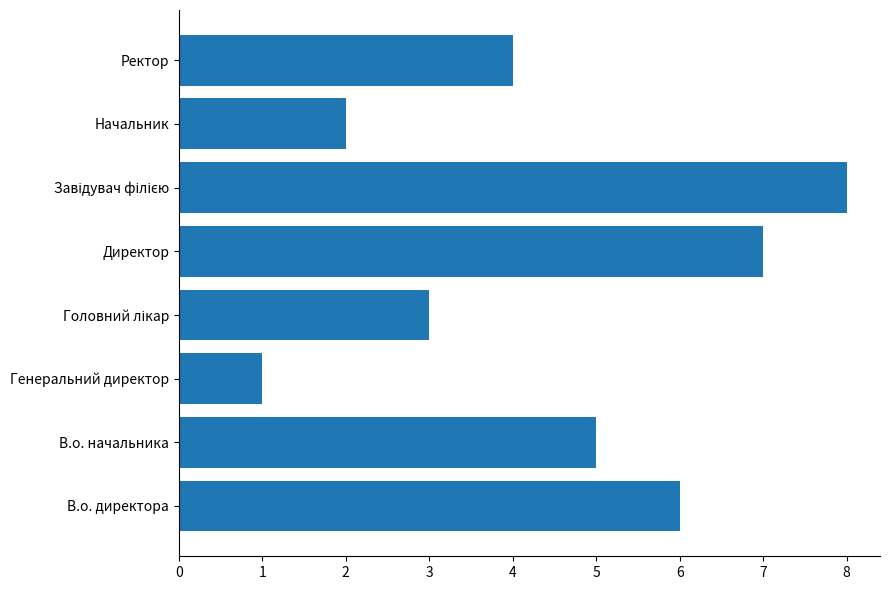

The chart shows a value of 6 at В.о. директора. True or false?

True